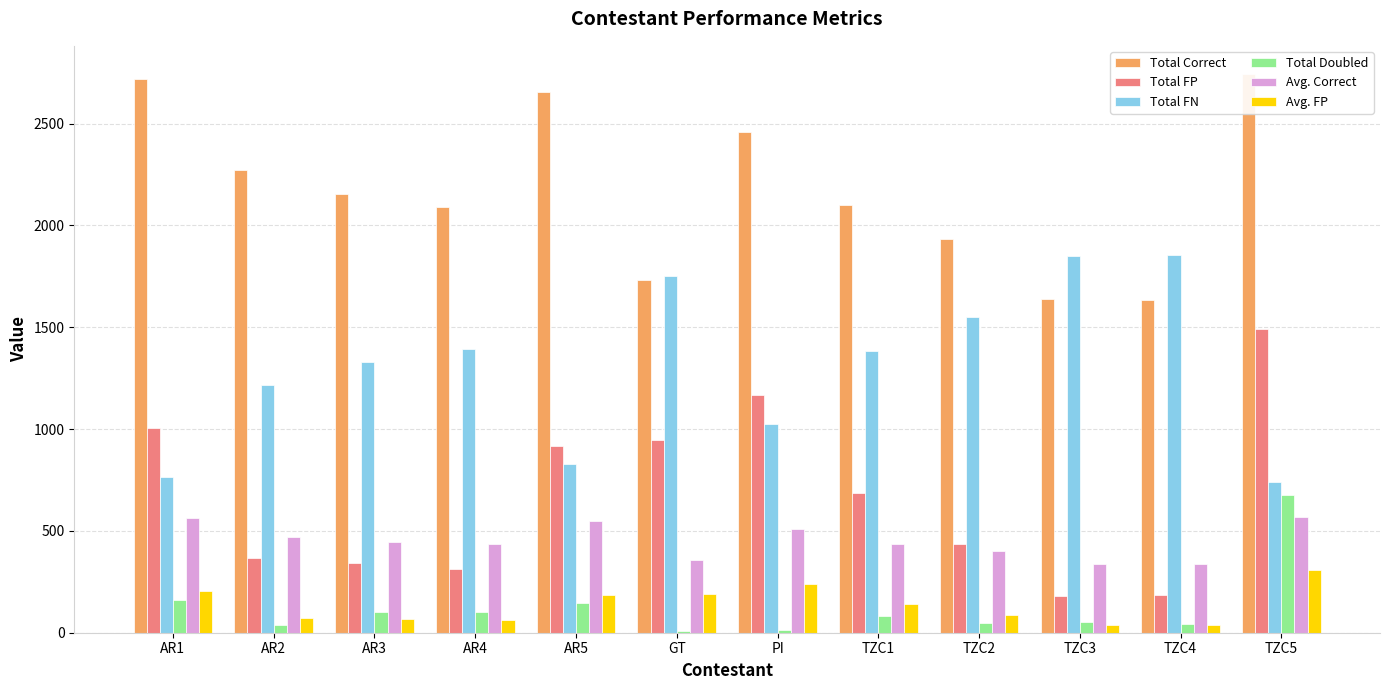

At which label does Total FN reach its peak?

TZC4